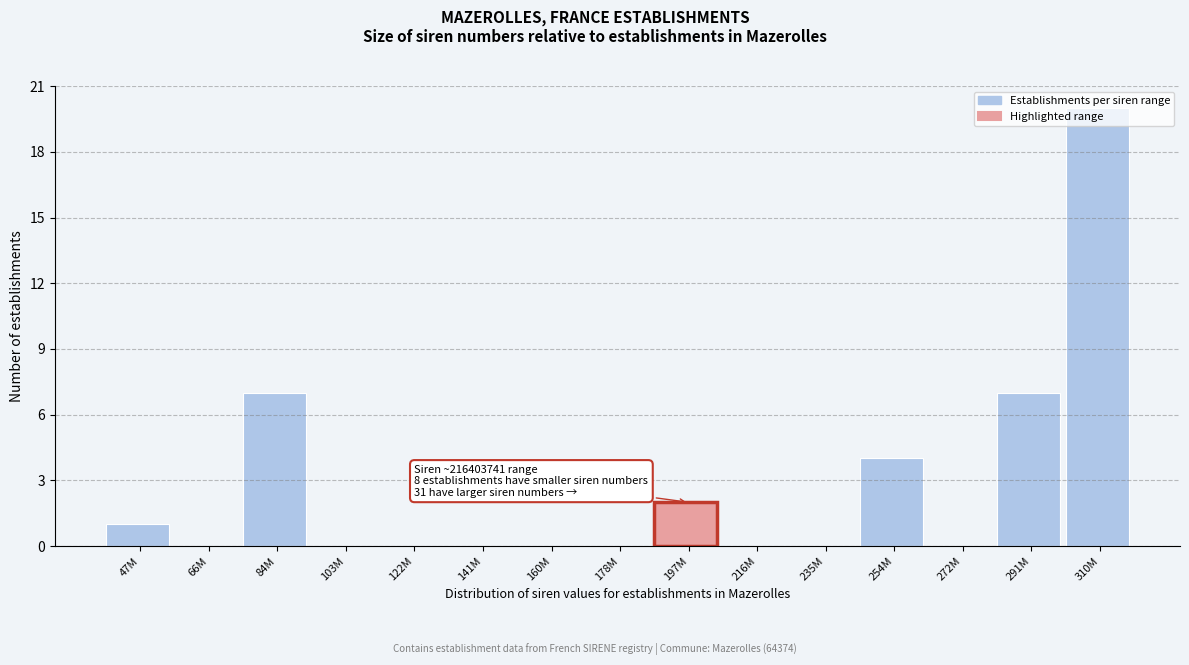

What is the change in value from 160M to 254M?

+4